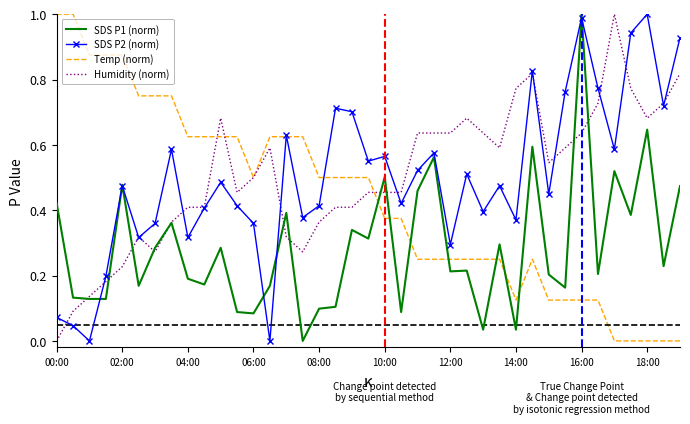

How many positive values does the Humidity (norm) series have?

38